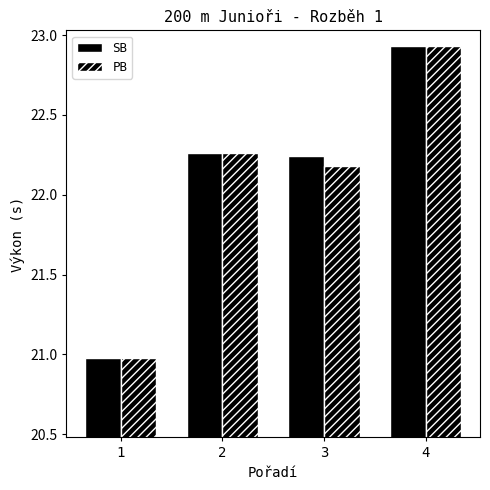

Are the bars horizontal?

No